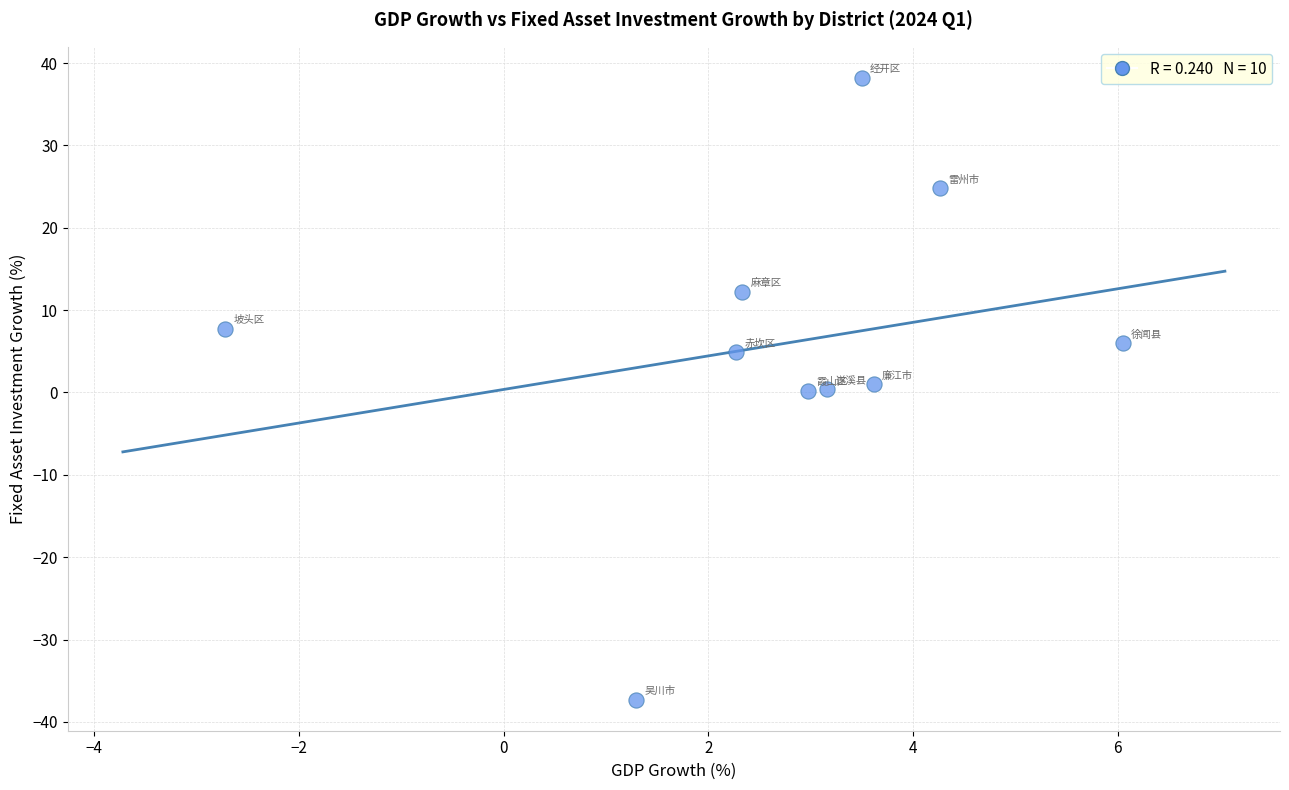

What is the range of Y values (max minus min)?

75.5